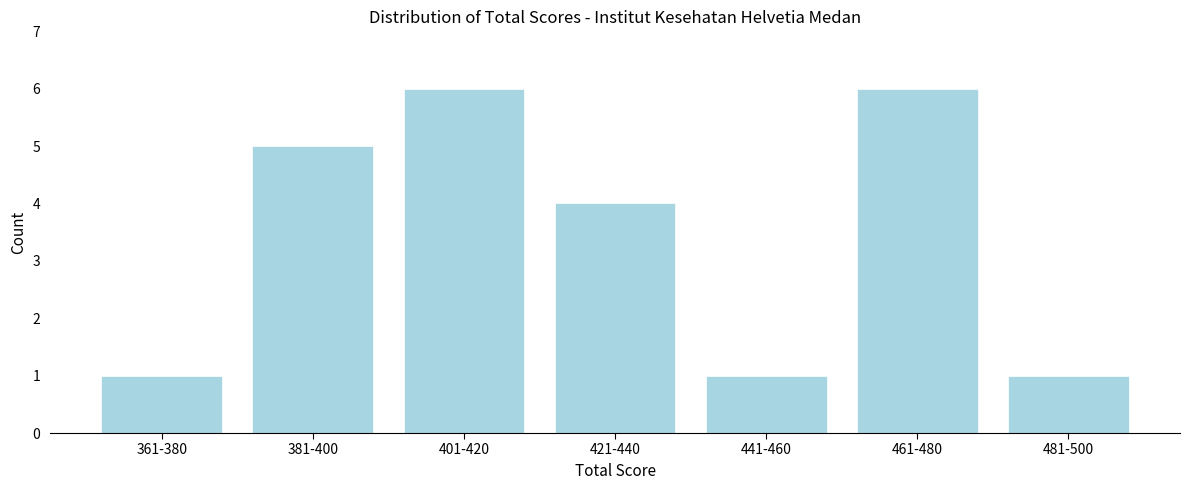

Reading right to left, extract all data points from this chart.

481-500=1	461-480=6	441-460=1	421-440=4	401-420=6	381-400=5	361-380=1